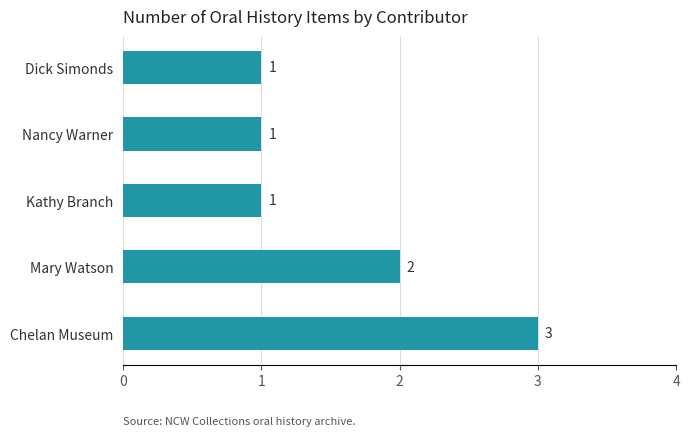

Approximately how many times larger is the value at Dick Simonds compared to Mary Watson?

0.5